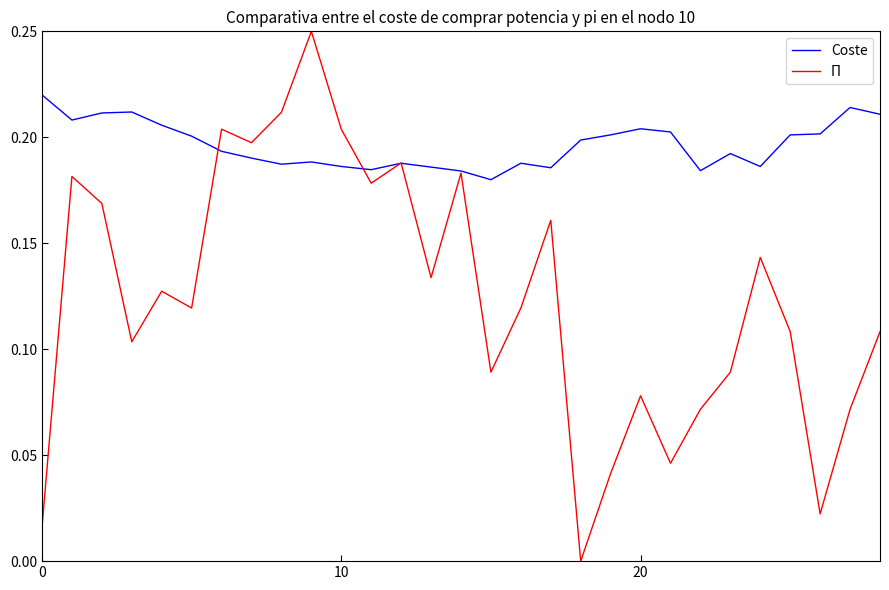

Which series has the largest total across all categories?

Coste